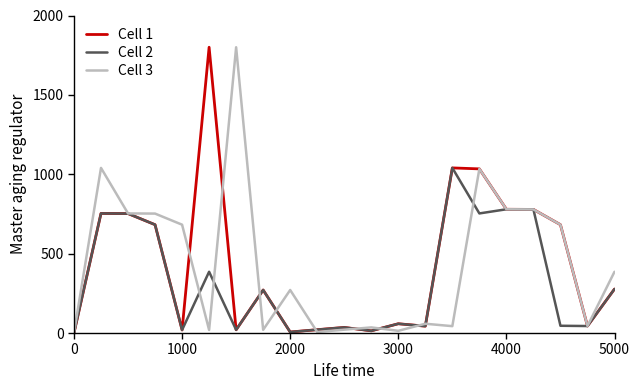

How many values in the Cell 2 series exceed 58?

11